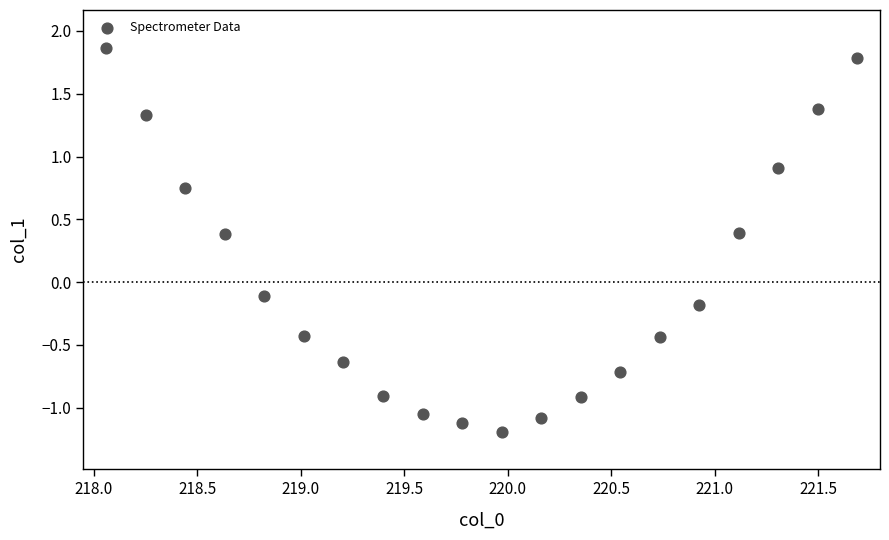

What is the range of Y values (max minus min)?

3.1